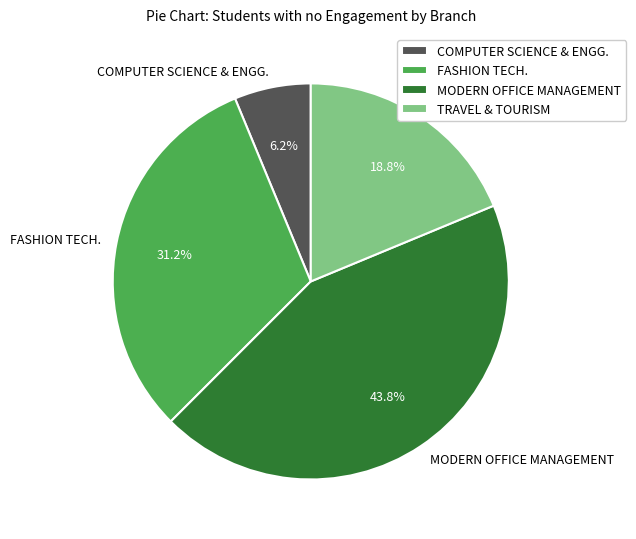

Combined, what portion of the pie is TRAVEL & TOURISM and COMPUTER SCIENCE & ENGG.?

25.0%